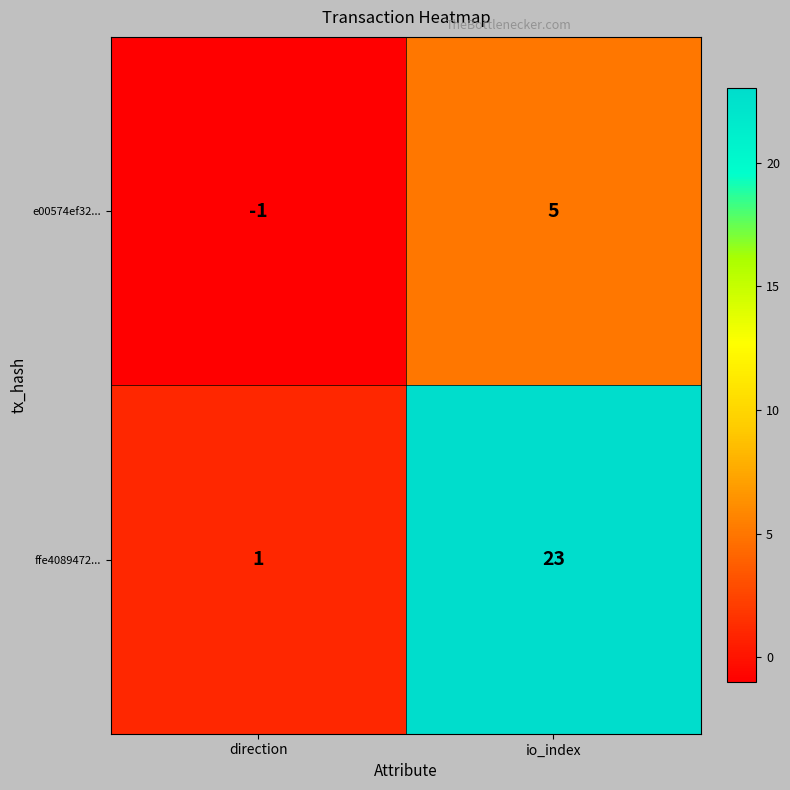

The ffe4089472... series shows 23 at io_index. True or false?

True